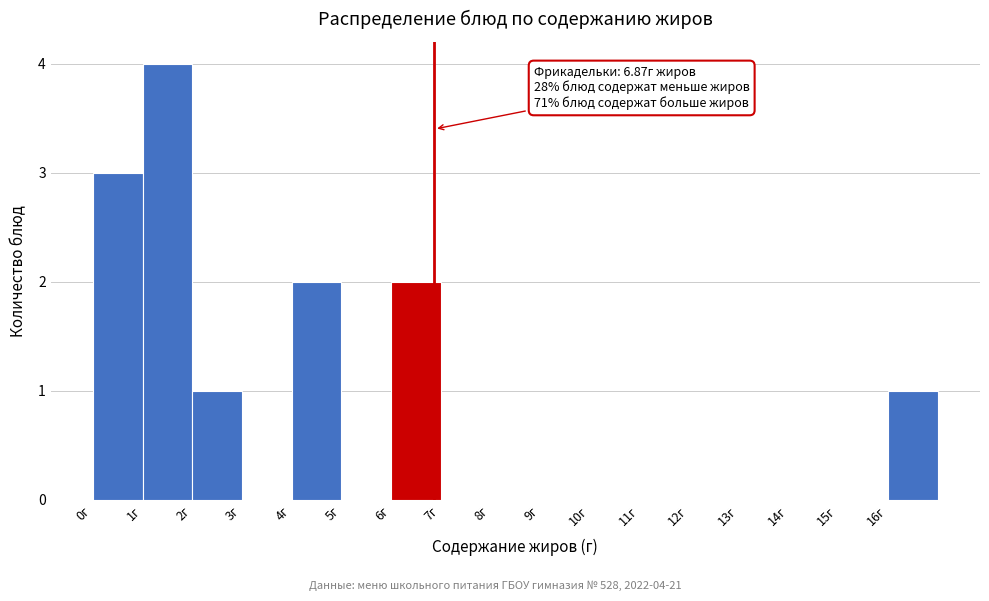

Which range on the x-axis has the tallest bar?

1 to 2